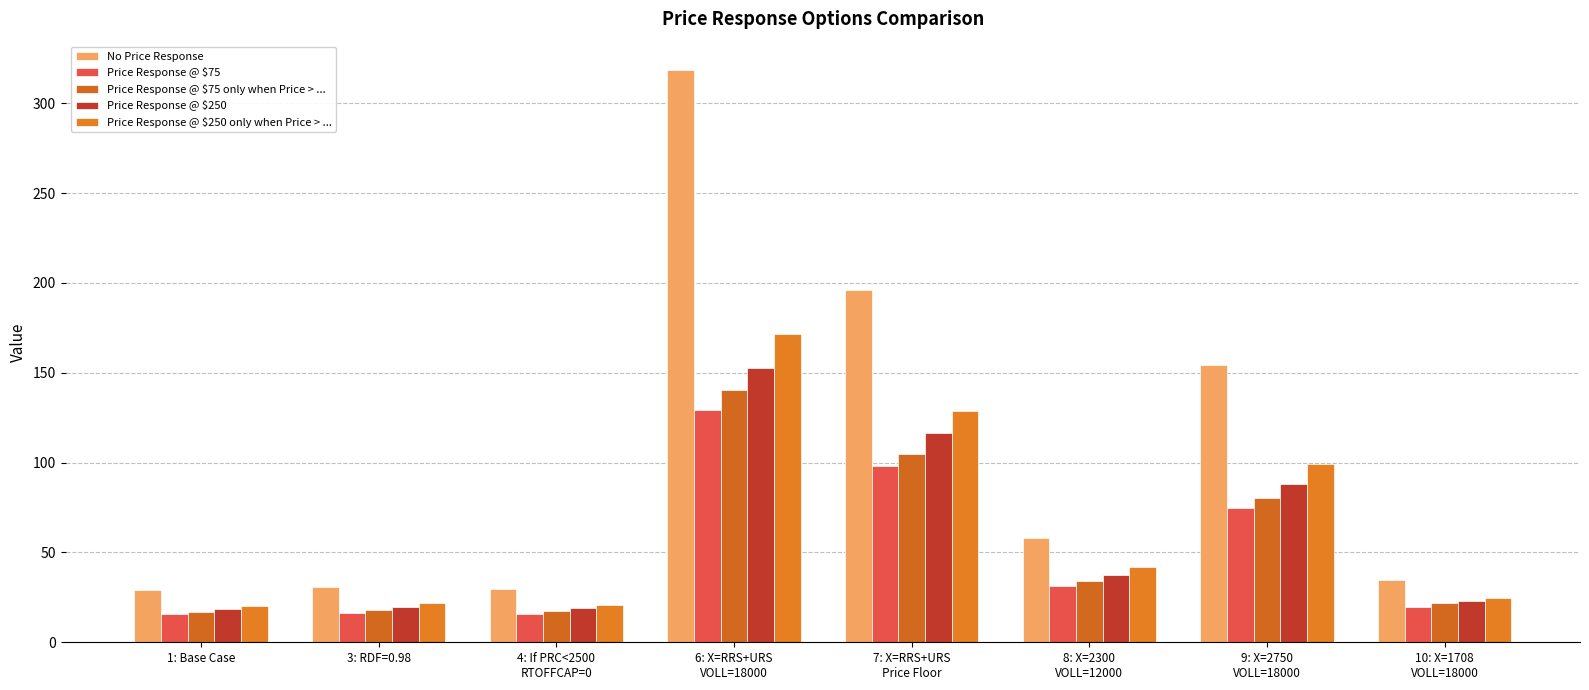

What is the sum of all Price Response @ $250 only when Price > ... values?

528.8